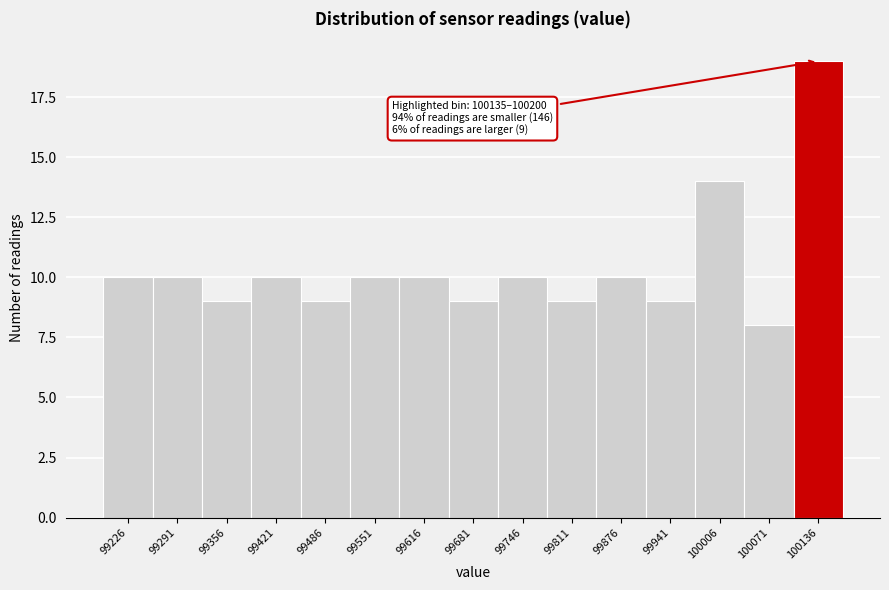

Reading right to left, extract all data points from this chart.

19	8	14	9	10	9	10	9	10	10	9	10	9	10	10